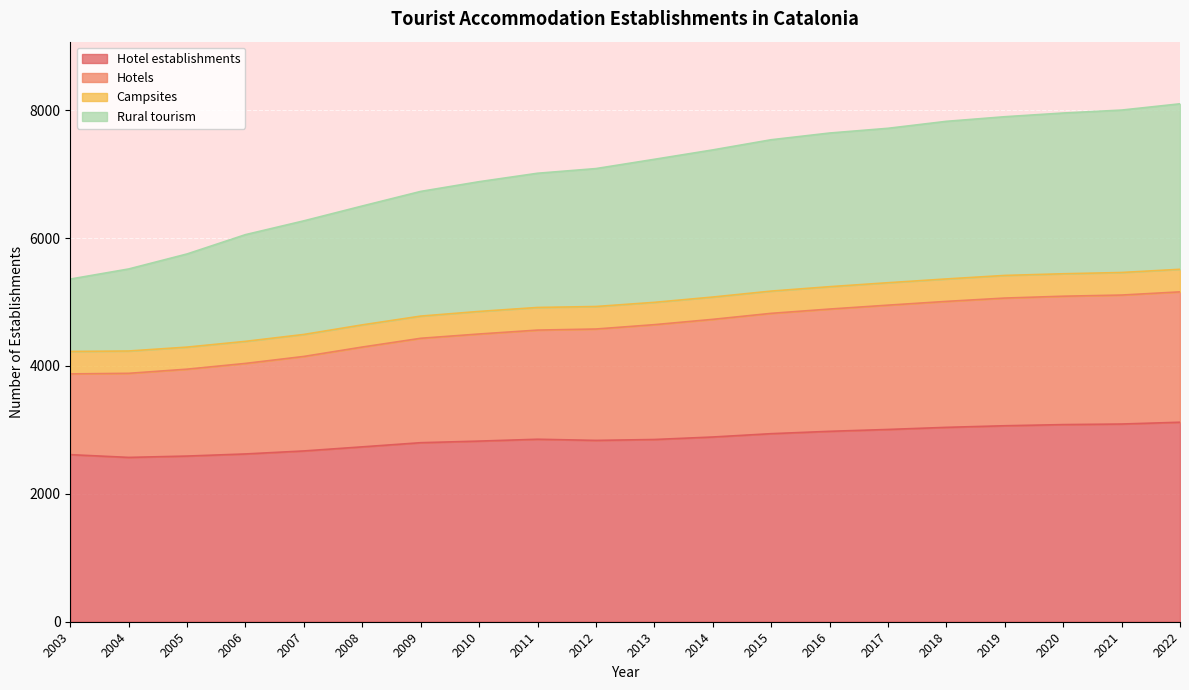

True or false: Hotels and Campsites intersect in this chart.

False